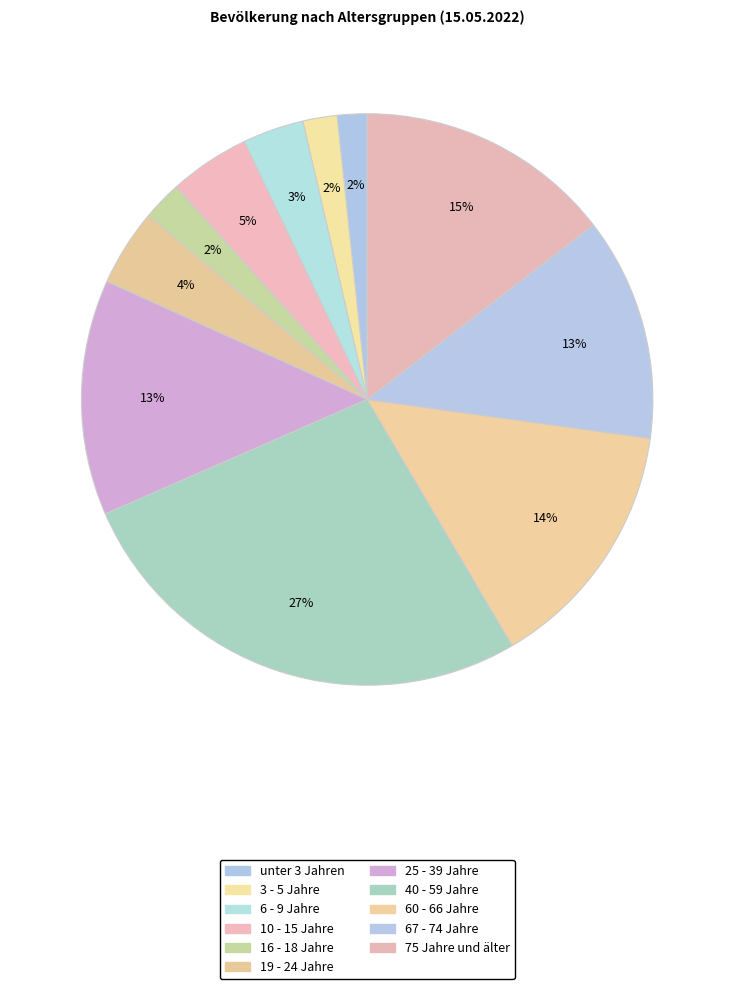

To the nearest percent, what percentage of the pie is unter 3 Jahren?

2%